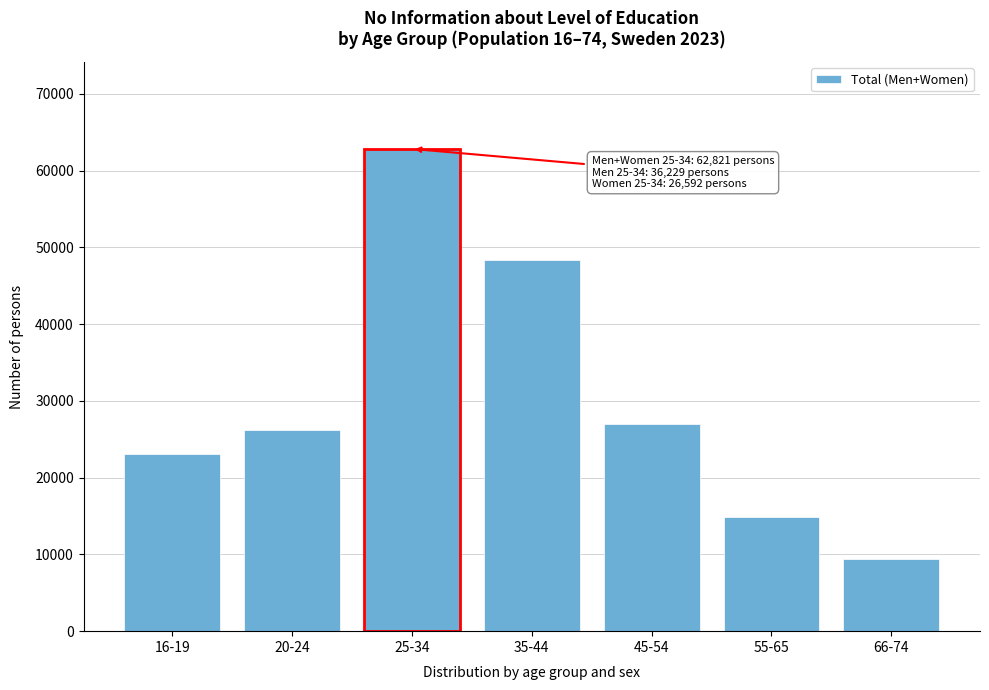

Reading left to right, list all the values displayed in this chart.

23033	26228	62821	48374	26950	14828	9366